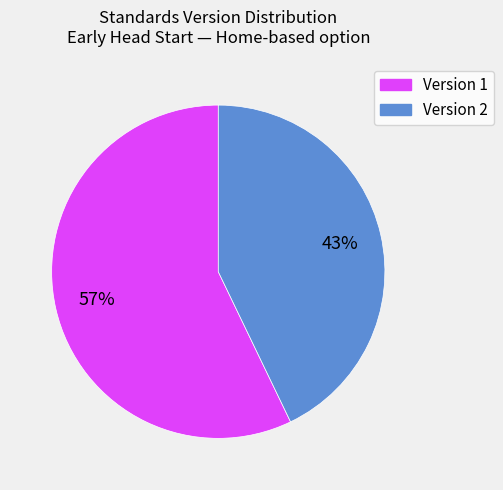

To the nearest percent, what is the difference between the largest and smallest slice percentages?

14%